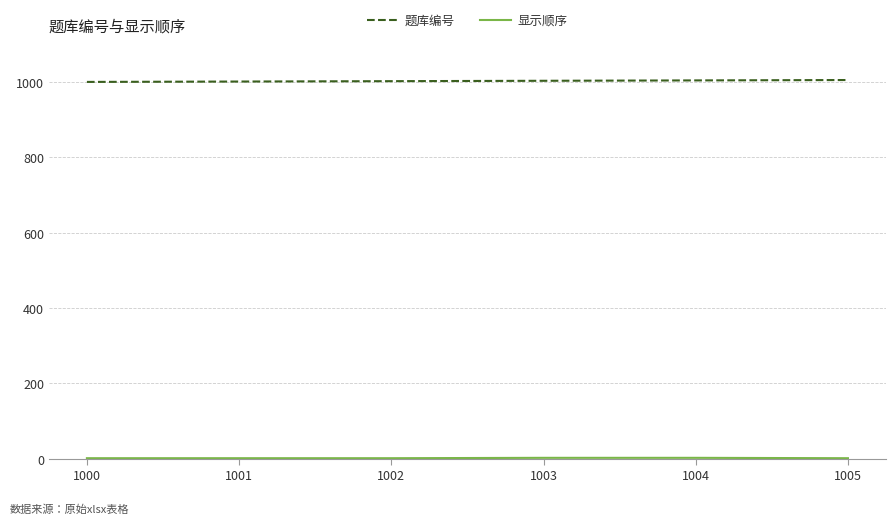

Which series has the largest total across all categories?

题库编号